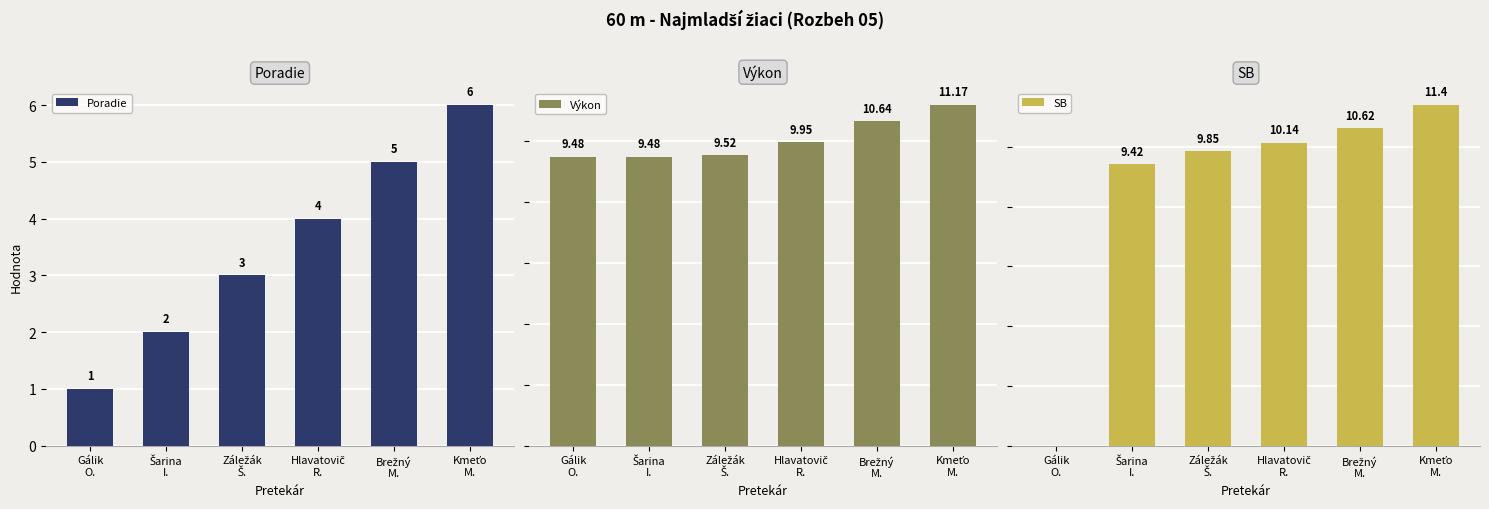

What is the sum of the SB values at Kmeťo
M. and Hlavatovič
R.?

21.5